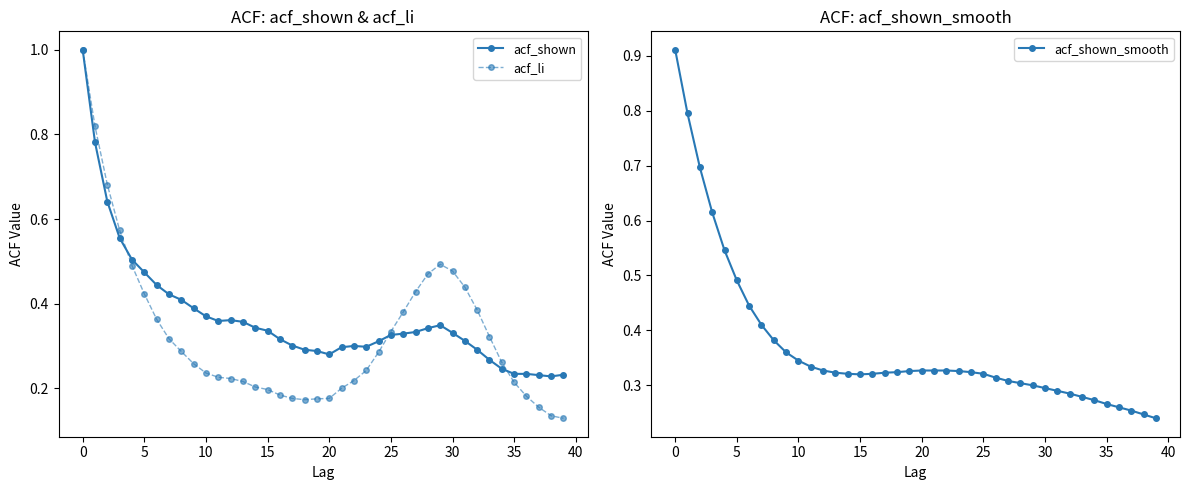

True or false: acf_shown has more than 0 points higher than both neighbors.

True